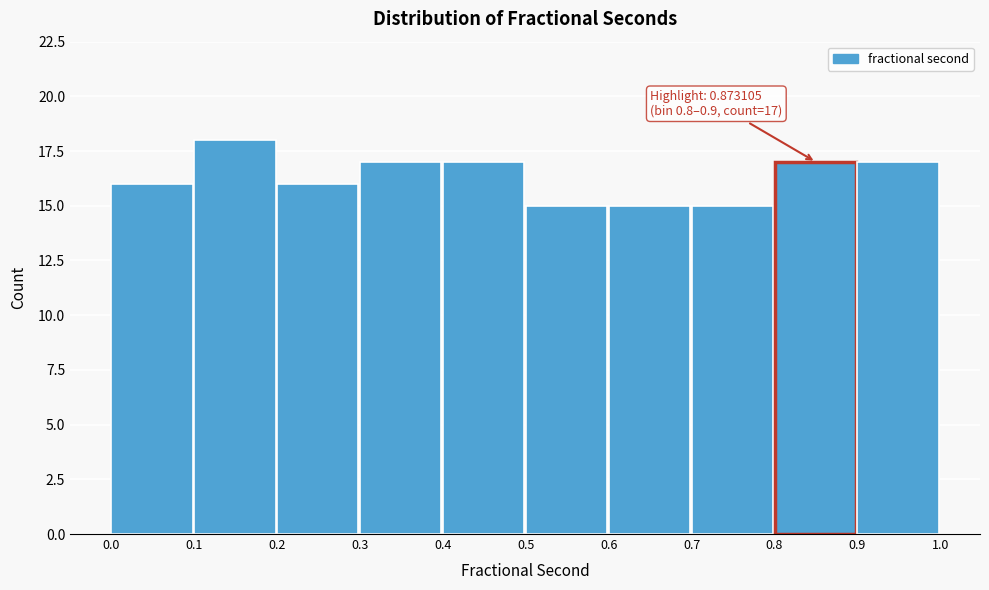

Over which range of the x-axis is the bar tallest?

0.1 to 0.2